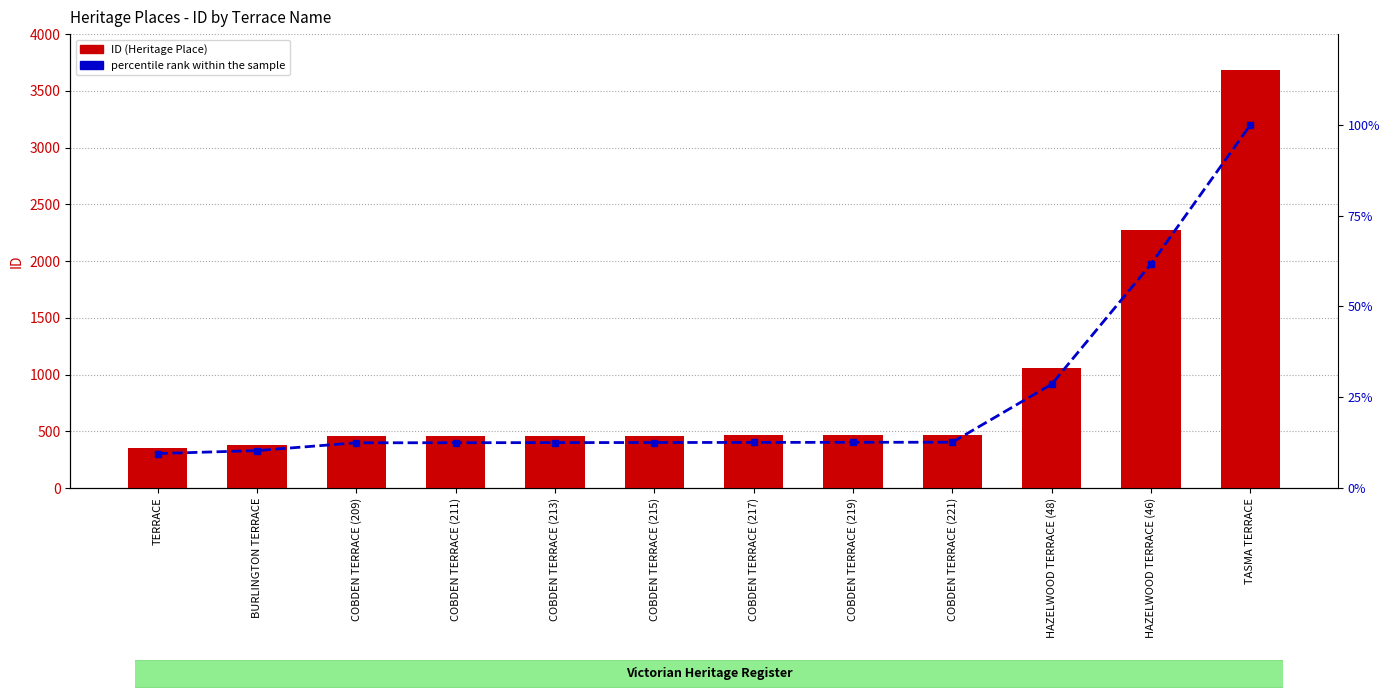

What is the difference between the maximum and minimum values in the percentile rank within the sample series?

90.5